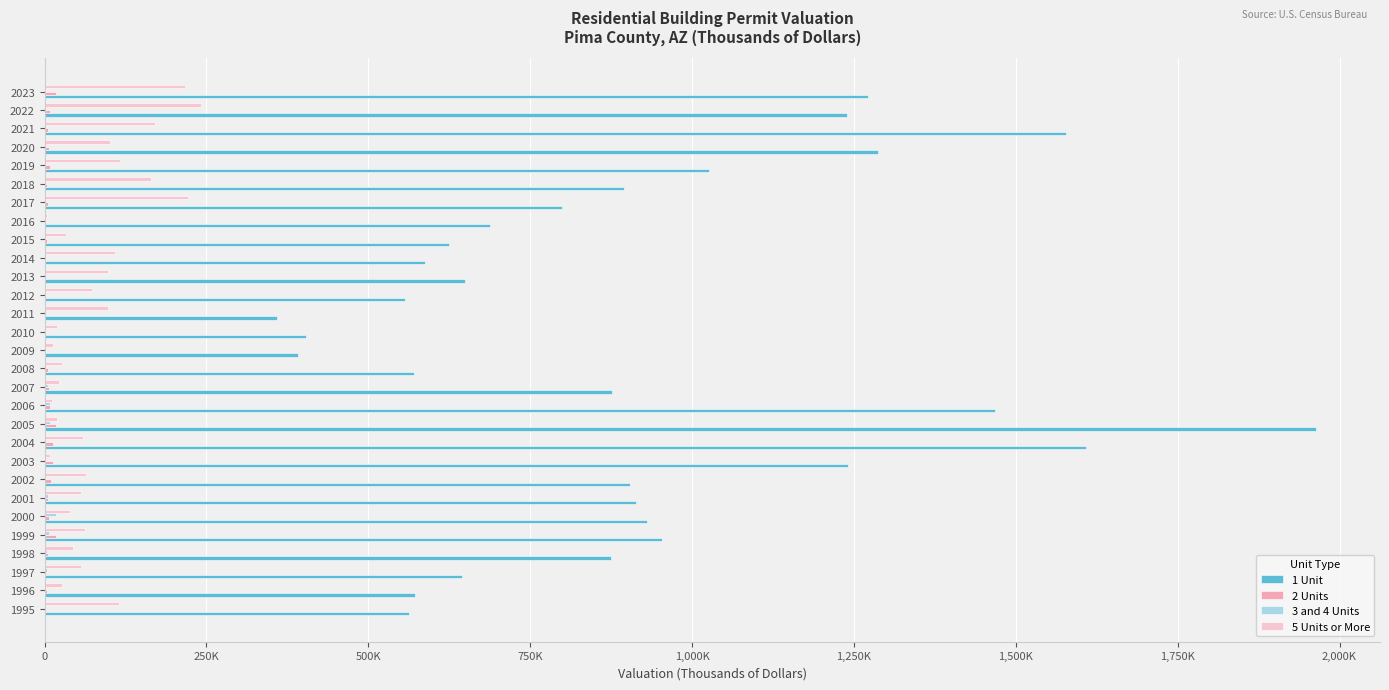

How many groups of bars are there?

29